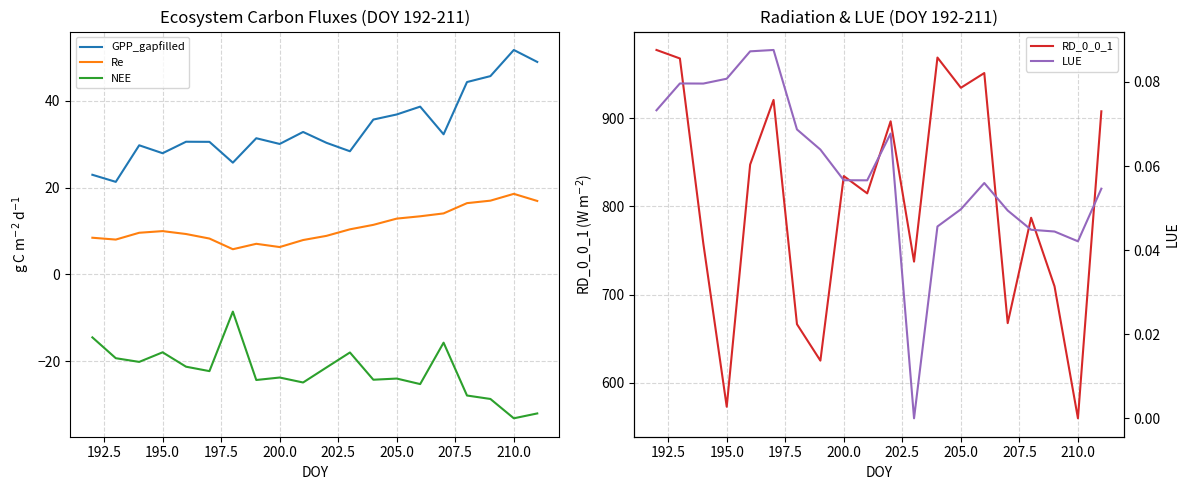

How many series are shown in this chart?

5